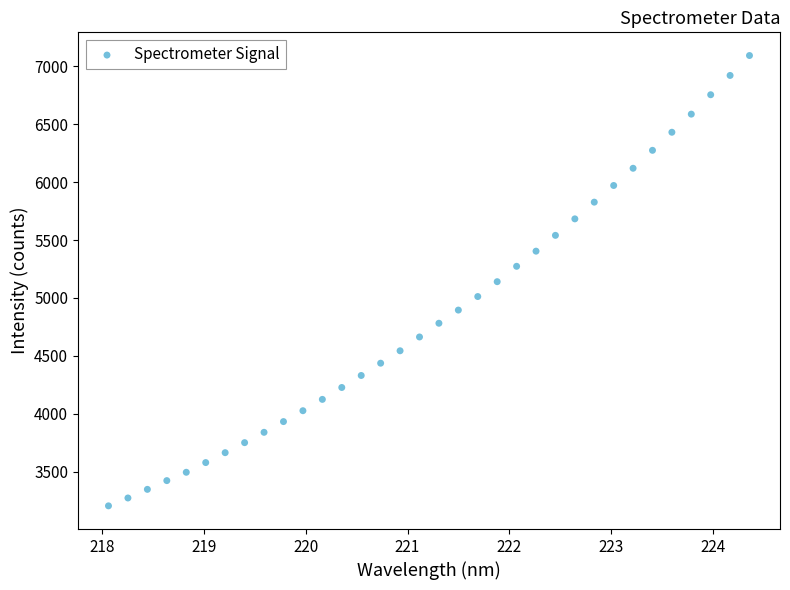

What is the range of X values (max minus min)?

6.3